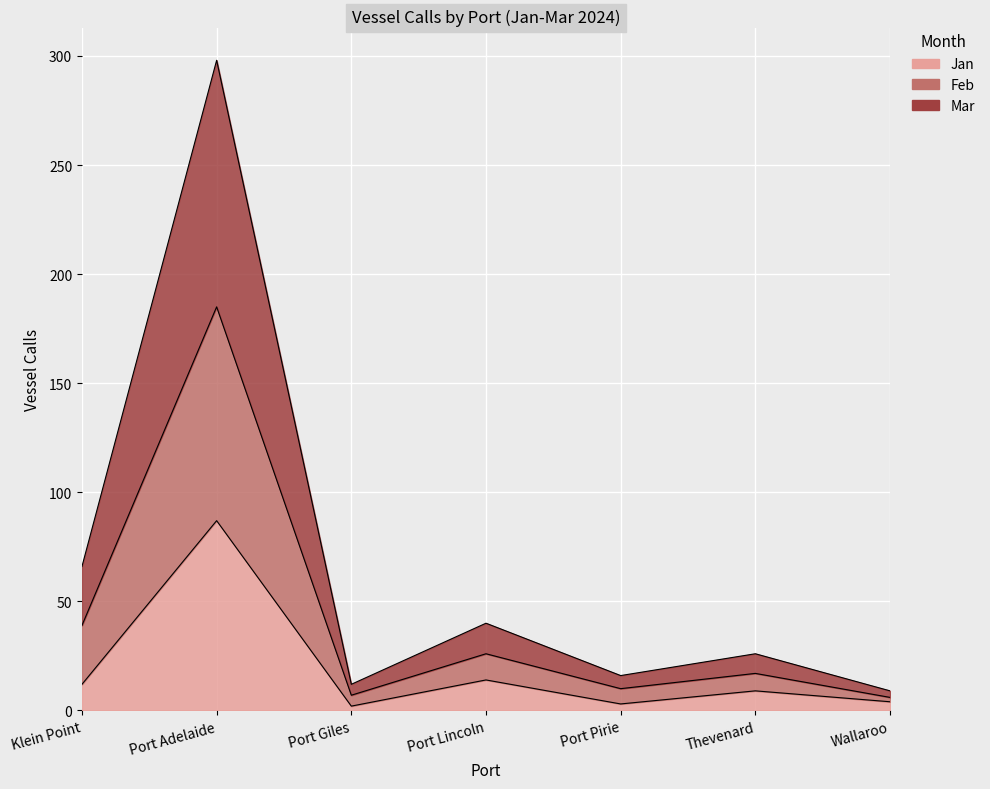

True or false: Mar and Feb intersect in this chart.

False